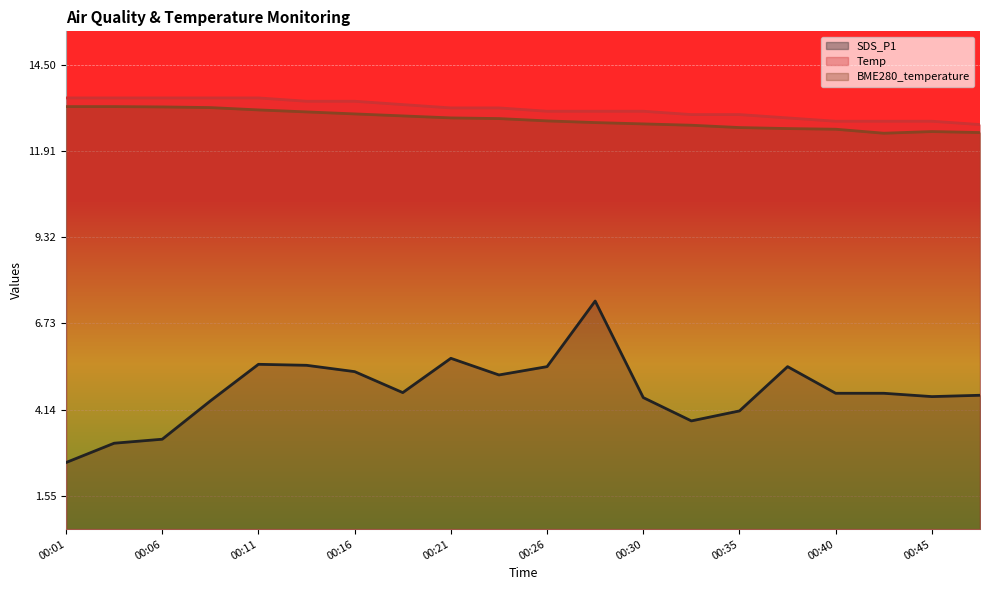

Does the chart display data point markers on the line(s)?

No